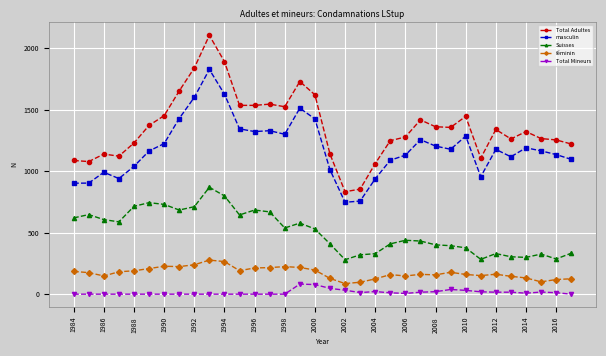

List the series in order of their peak value, highest first.

Total Adultes, masculin, Suisses, féminin, Total Mineurs